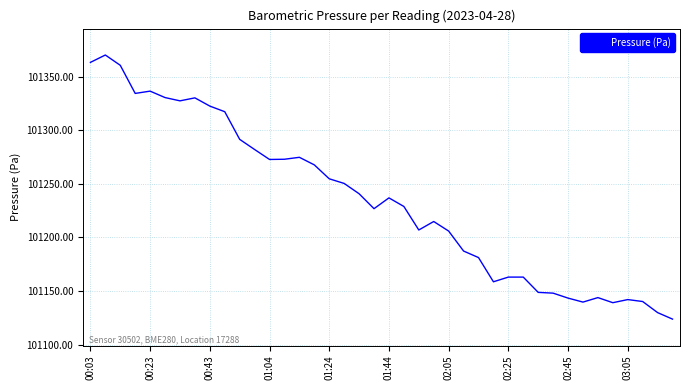

What is the greatest value displayed?

101370.2